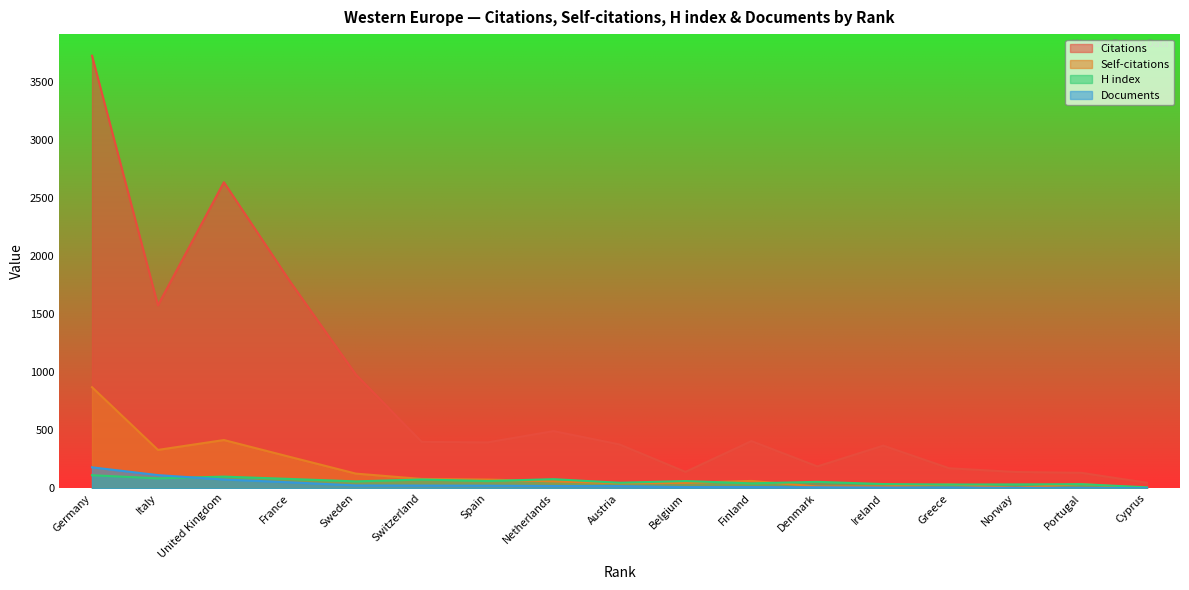

Is it true that Self-citations equals 124 at France?

False